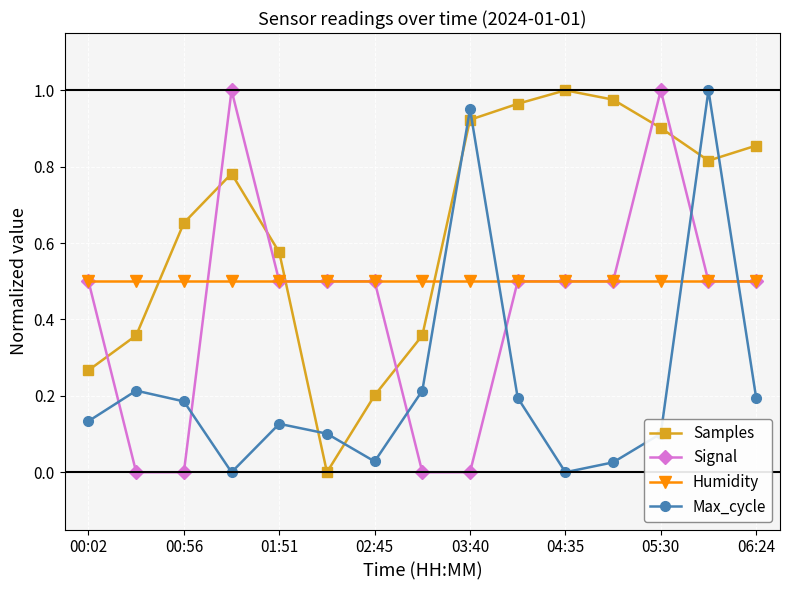

True or false: Max_cycle has more than 2 points higher than both neighbors.

True